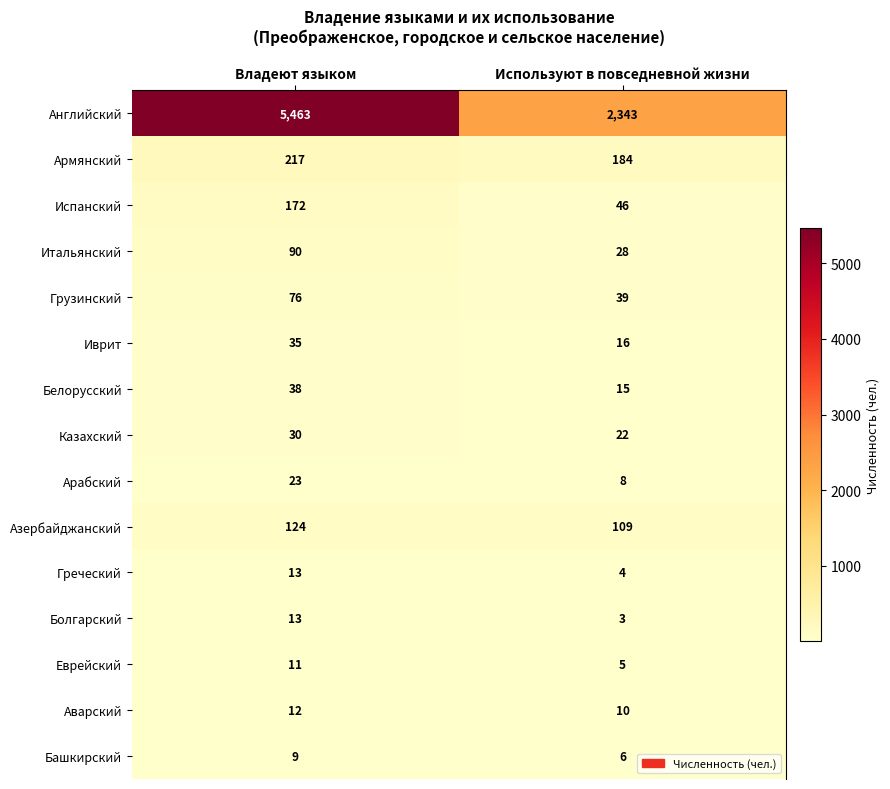

Reading left to right, what are all the values shown in this chart?

Английский: Владеют языком=5463	Используют в повседневной жизни=2343
Армянский: Владеют языком=217	Используют в повседневной жизни=184
Испанский: Владеют языком=172	Используют в повседневной жизни=46
Итальянский: Владеют языком=90	Используют в повседневной жизни=28
Грузинский: Владеют языком=76	Используют в повседневной жизни=39
Иврит: Владеют языком=35	Используют в повседневной жизни=16
Белорусский: Владеют языком=38	Используют в повседневной жизни=15
Казахский: Владеют языком=30	Используют в повседневной жизни=22
Арабский: Владеют языком=23	Используют в повседневной жизни=8
Азербайджанский: Владеют языком=124	Используют в повседневной жизни=109
Греческий: Владеют языком=13	Используют в повседневной жизни=4
Болгарский: Владеют языком=13	Используют в повседневной жизни=3
Еврейский: Владеют языком=11	Используют в повседневной жизни=5
Аварский: Владеют языком=12	Используют в повседневной жизни=10
Башкирский: Владеют языком=9	Используют в повседневной жизни=6